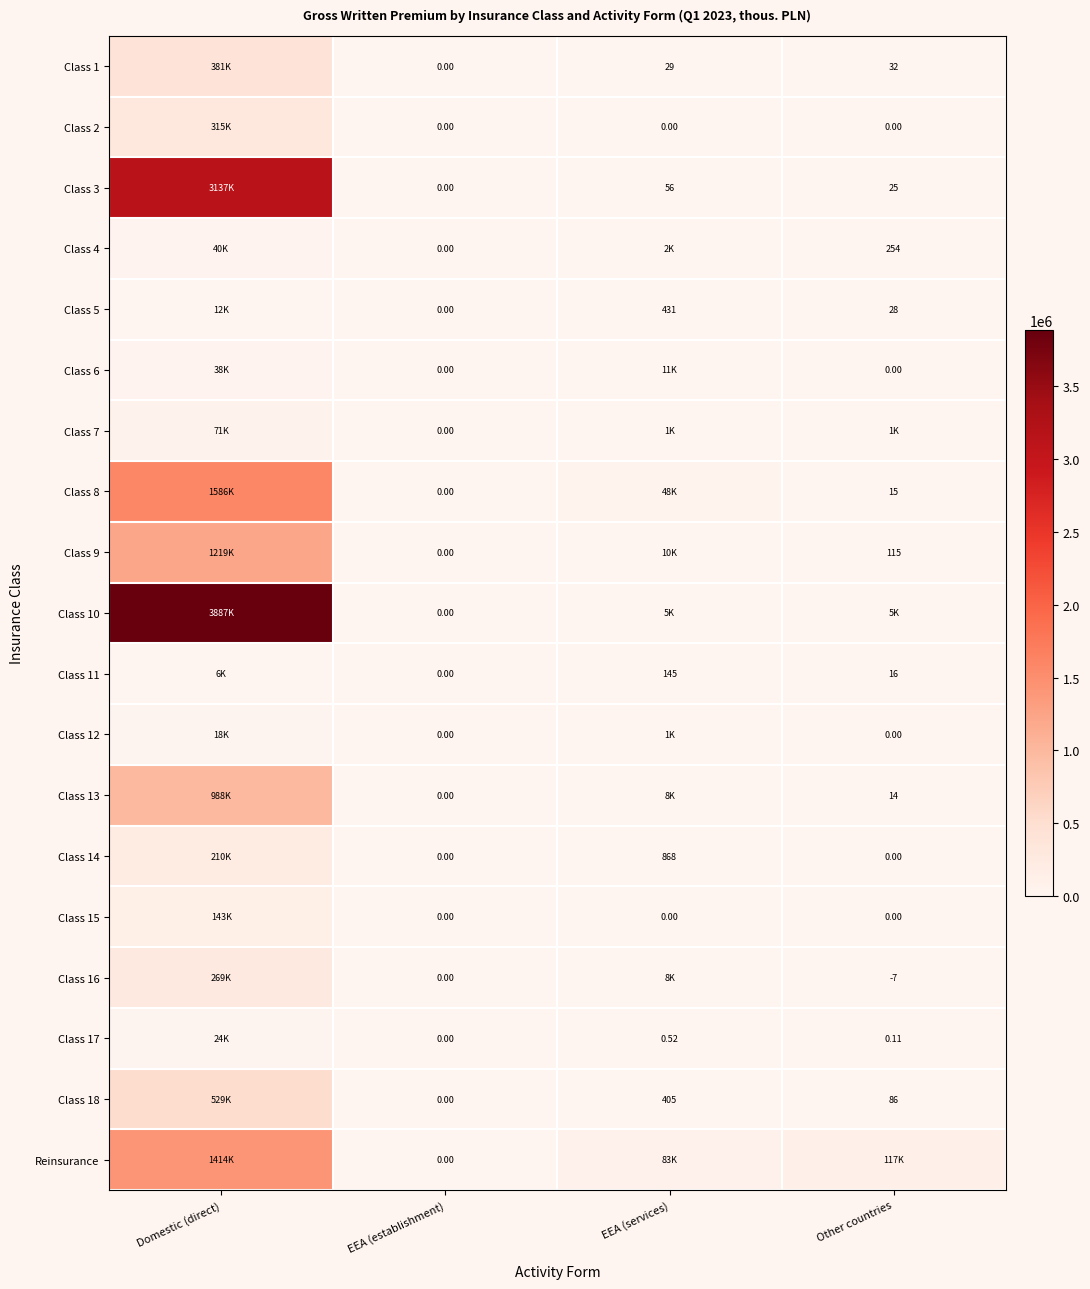

Is the value of Class 1 at Other countries greater than the value of Class 2 at EEA (establishment)?

Yes